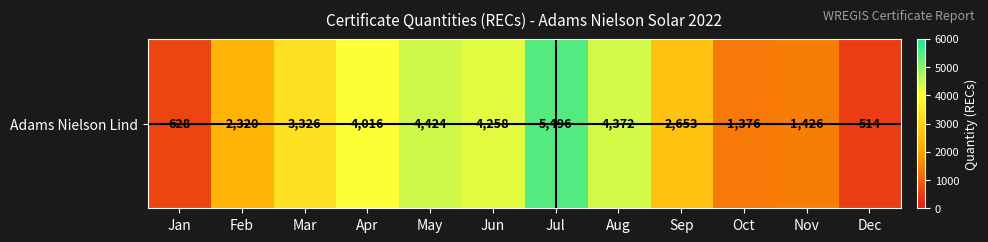

What is the smallest value displayed?

514